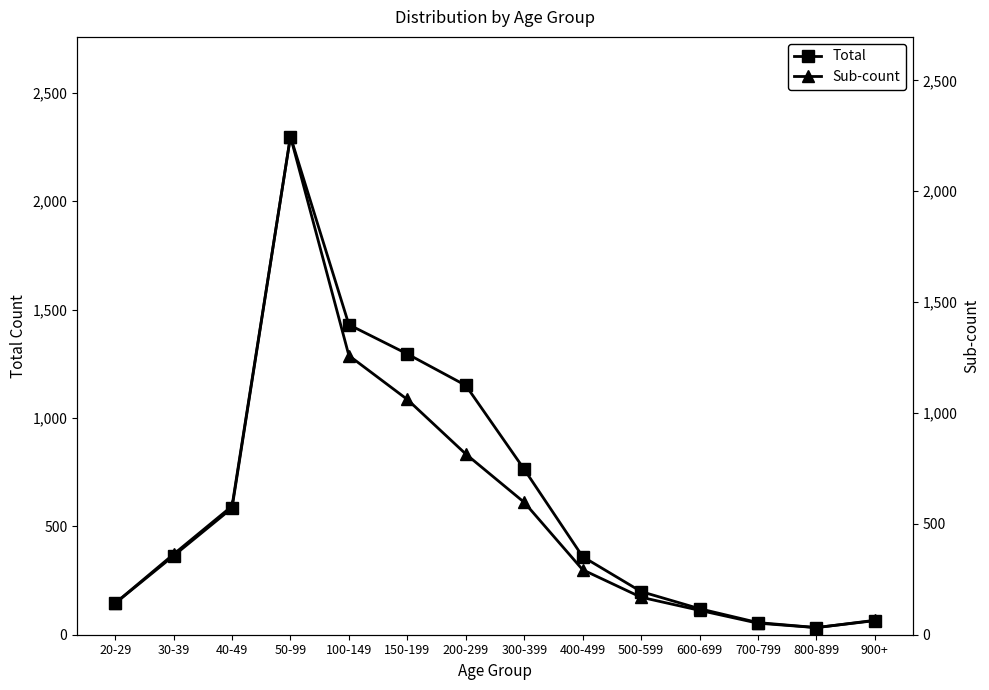

True or false: Total and Sub-count intersect in this chart.

False